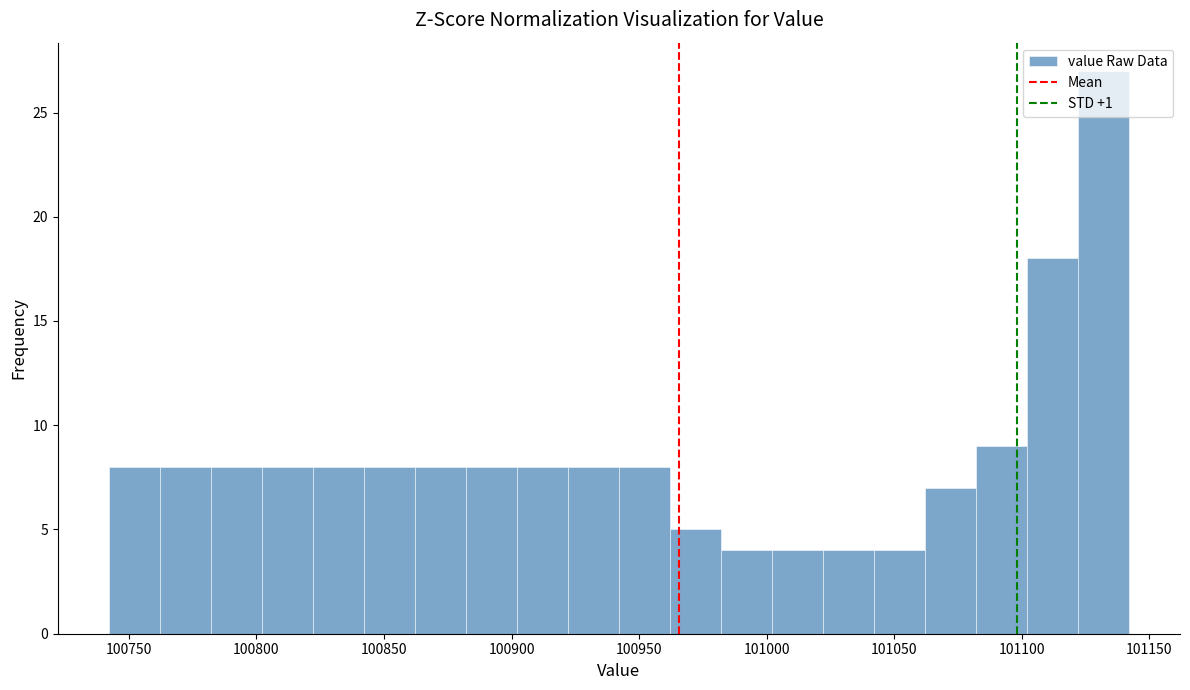

Around what value on the x-axis is the tallest bar? Give the approximate position of its centre, as read against the axis.

101130